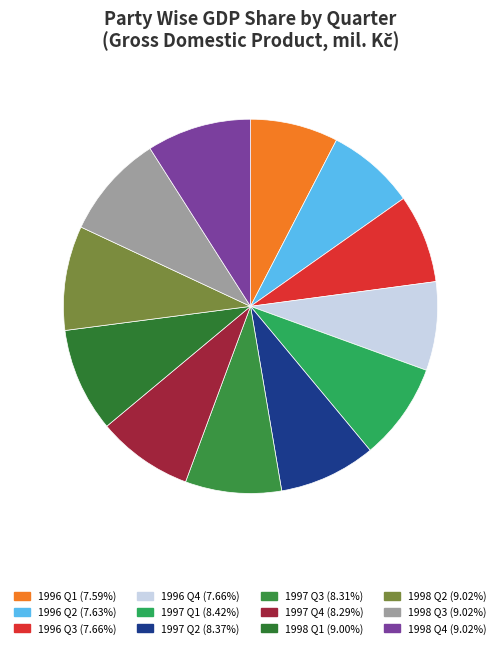

True or false: 1997 Q2 accounts for 21% of the total.

False